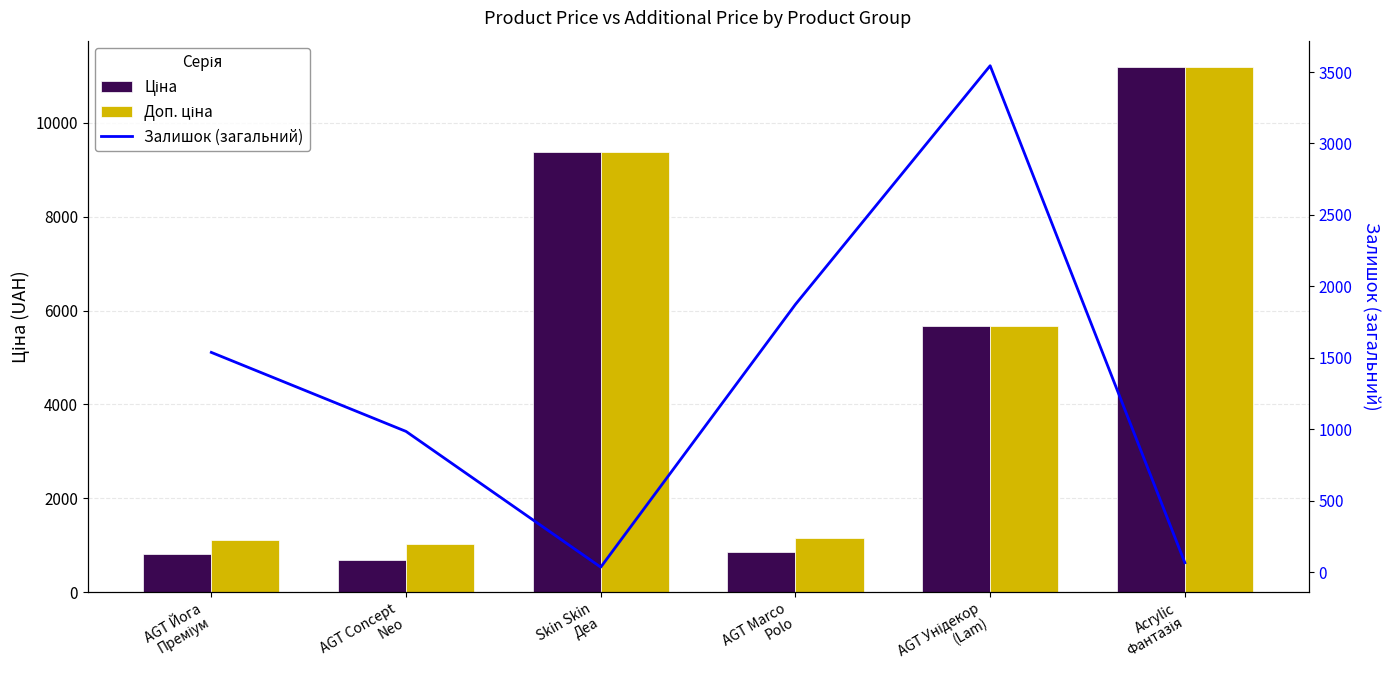

Reading left to right, extract all data points from this chart.

Ціна: AGT Йога
Преміум=818.5	AGT Concept
Neo=693.7	Skin Skin
Деа=9384.0	AGT Marco
Polo=848.4	AGT Унідекор
(Lam)=5673.8	Acrylic
Фантазія=11188.2
Доп. ціна: AGT Йога
Преміум=1109.2	AGT Concept
Neo=1024.6	Skin Skin
Деа=9384.0	AGT Marco
Polo=1149.7	AGT Унідекор
(Lam)=5673.8	Acrylic
Фантазія=11188.2
Залишок (загальний): AGT Йога
Преміум=1538.0	AGT Concept
Neo=985.0	Skin Skin
Деа=35.0	AGT Marco
Polo=1874.0	AGT Унідекор
(Lam)=3544.0	Acrylic
Фантазія=66.0